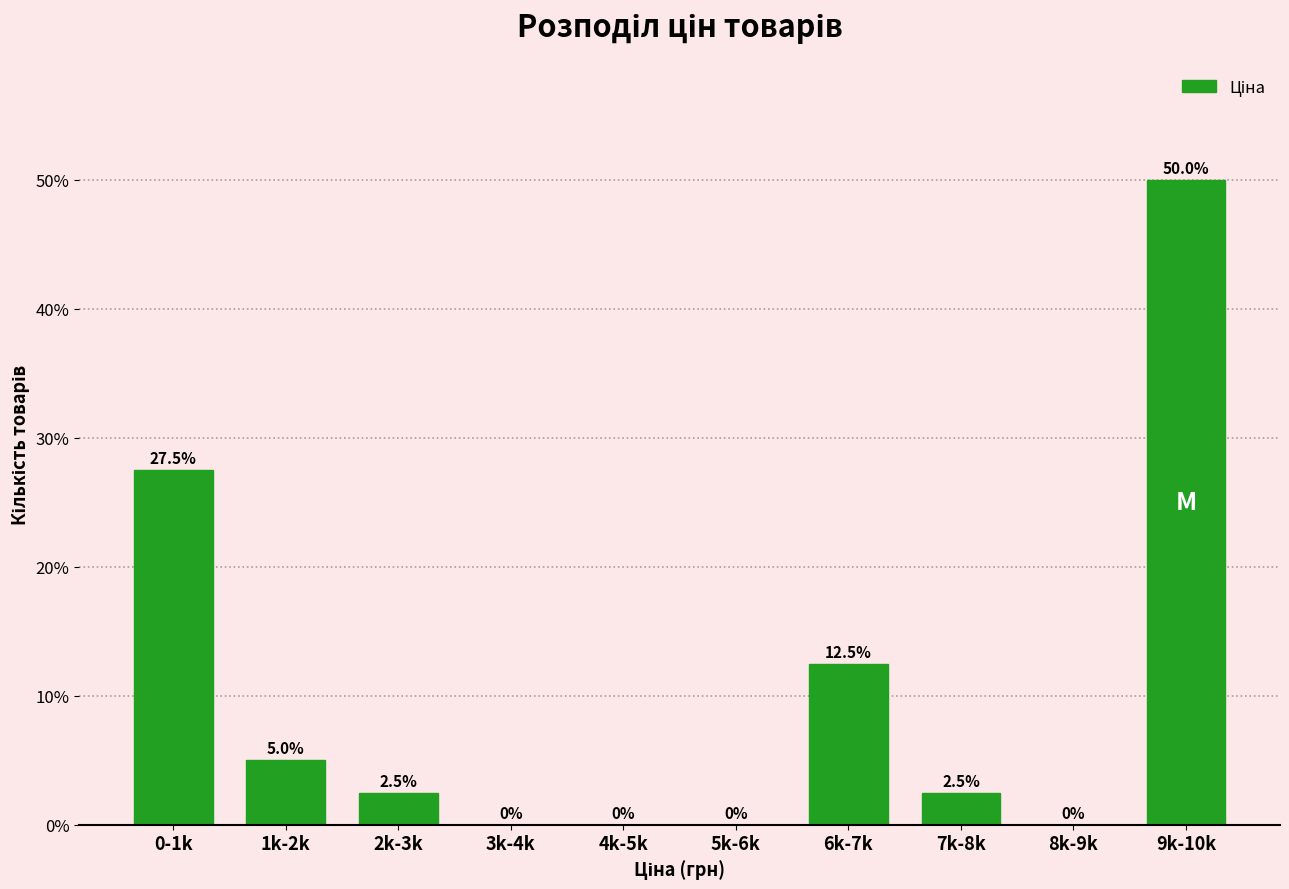

Reading left to right, transcribe all the data shown in this chart.

0-1k=27.5	1k-2k=5.0	2k-3k=2.5	3k-4k=0.0	4k-5k=0.0	5k-6k=0.0	6k-7k=12.5	7k-8k=2.5	8k-9k=0.0	9k-10k=50.0